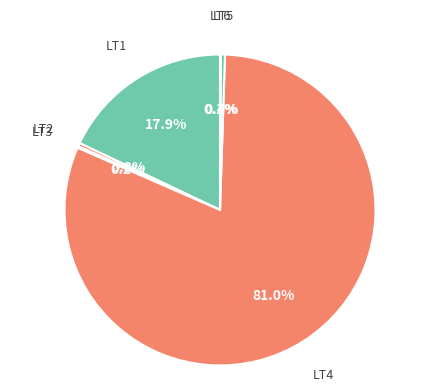

Rank the categories by value from highest to lowest.

LT4, LT1, LT5, LT2, LT3, LT6